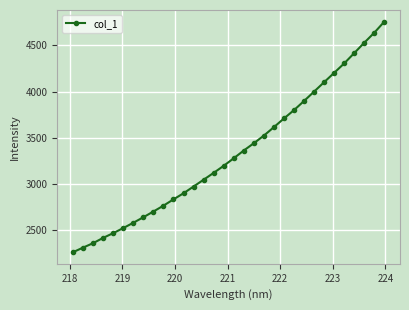

What is the greatest value displayed?

4758.1